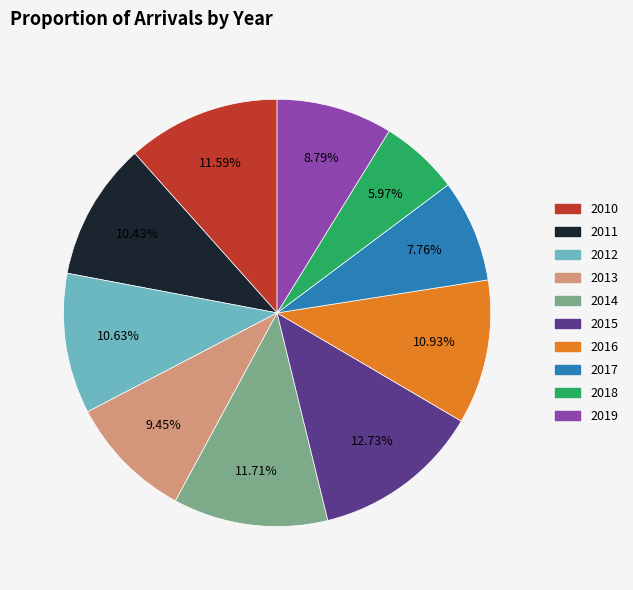

Does 2012 represent more than half of the total?

No